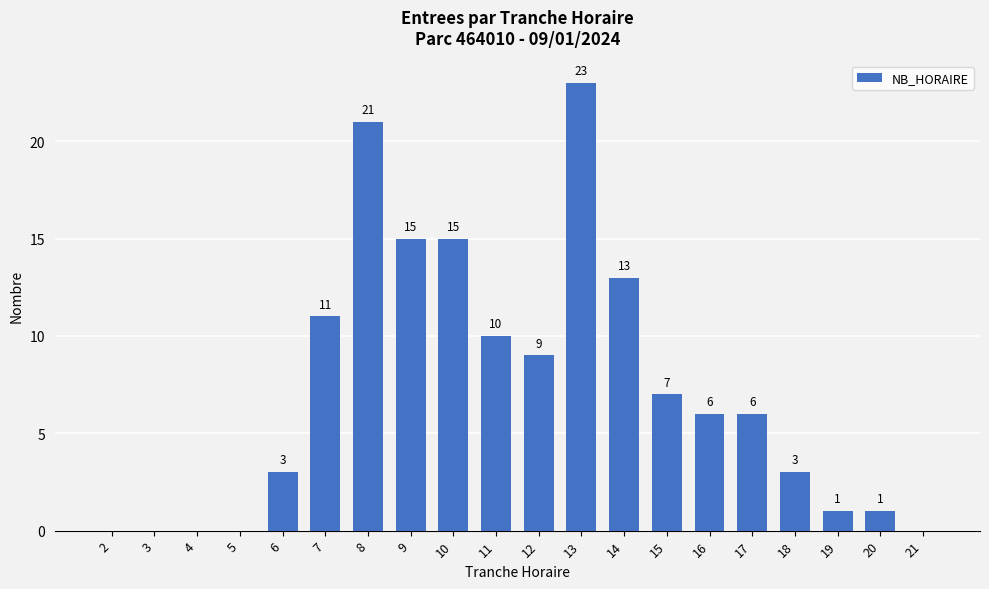

At which label is the value closest to 11?

7